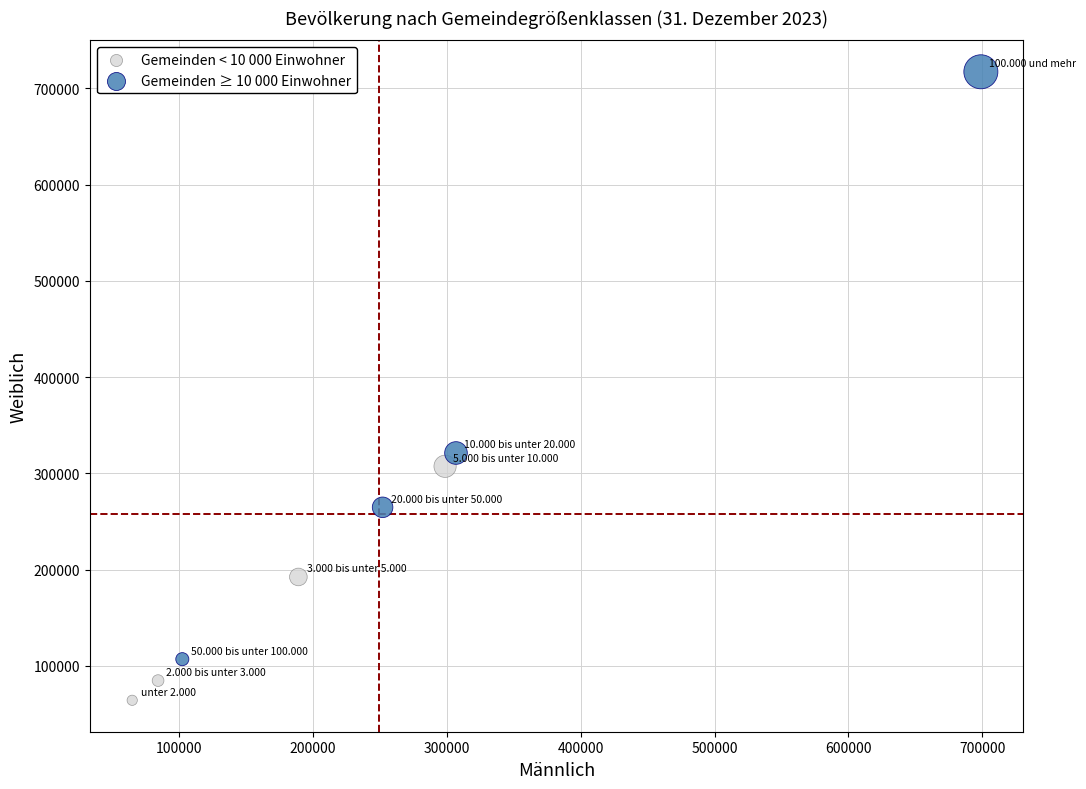

Which series has the widest spread of Y values?

Gemeinden ≥ 10 000 Einwohner